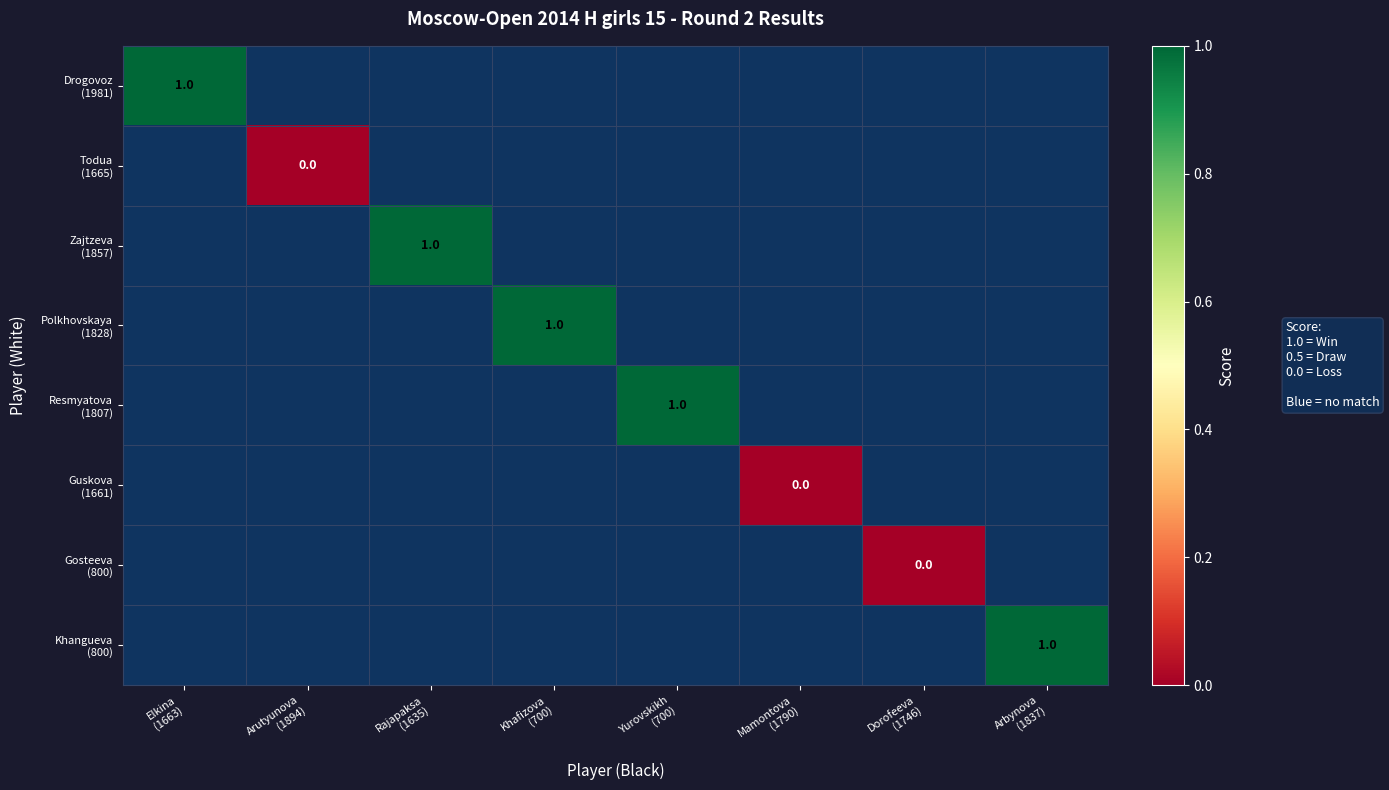

Rank the categories by Todua (1665) value from highest to lowest.

Elkina (1663), Arutyunova (1894), Rajapaksa (1635), Khafizova (700), Yurovskikh (700), Mamontova (1790), Dorofeeva (1746), Arbynova (1837)